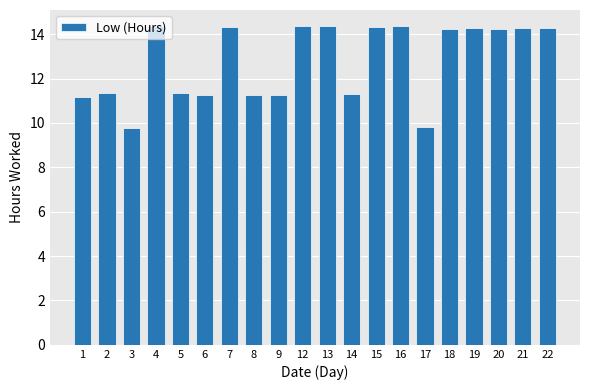

True or false: the data shows 11.3 at 9.

True